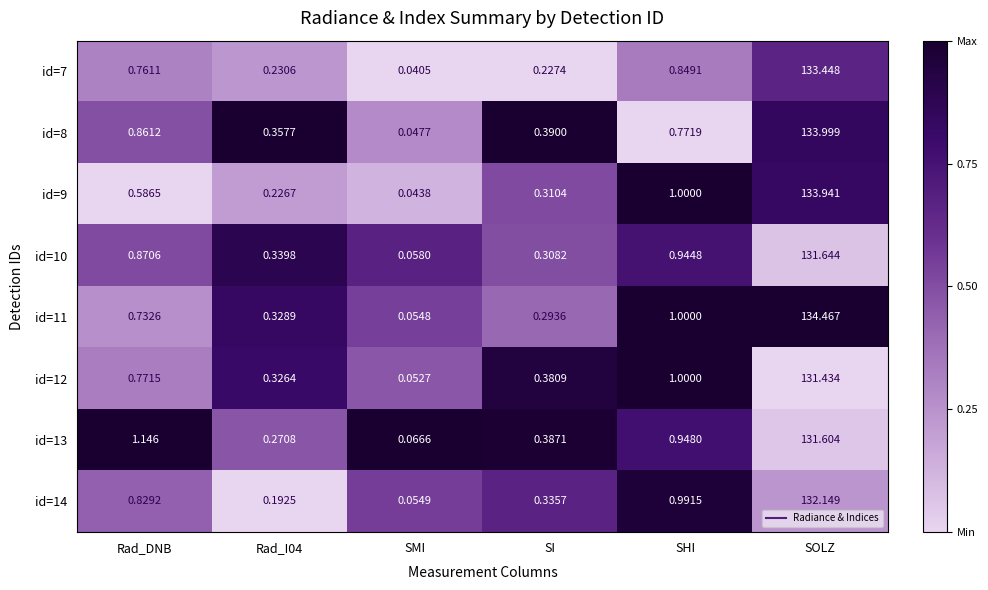

At how many categories does at least one series exceed 0?

6